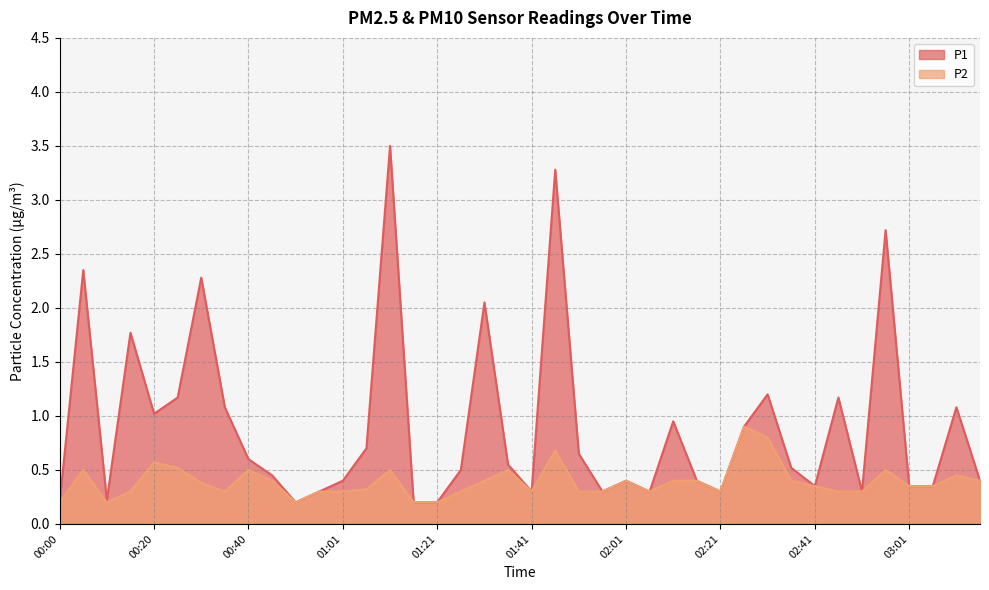

Is it true that P2 equals 0.5 at 00:05?

True